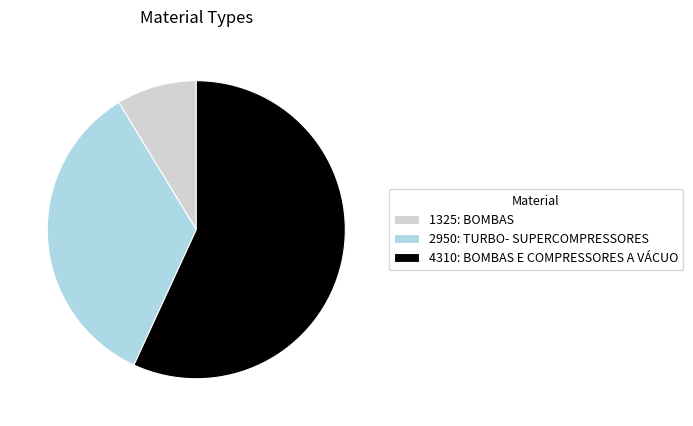

Count the number of slices in the pie.

3